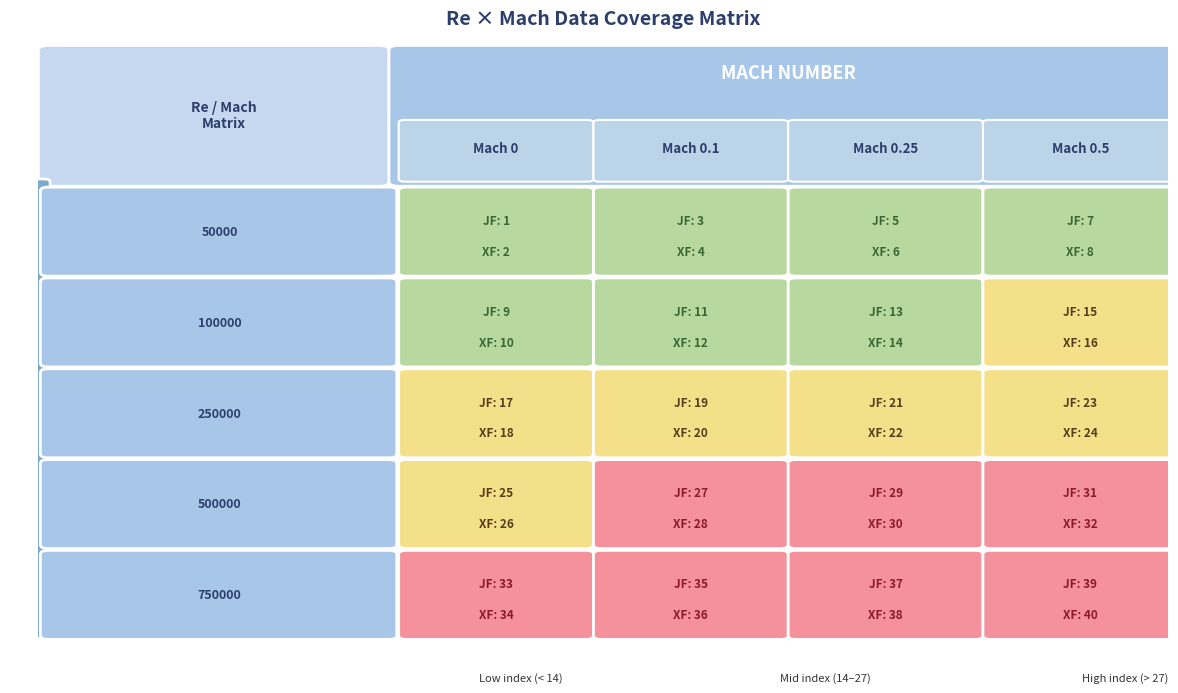

What is the lowest value of the XFOIL ncrit=9 series?

2